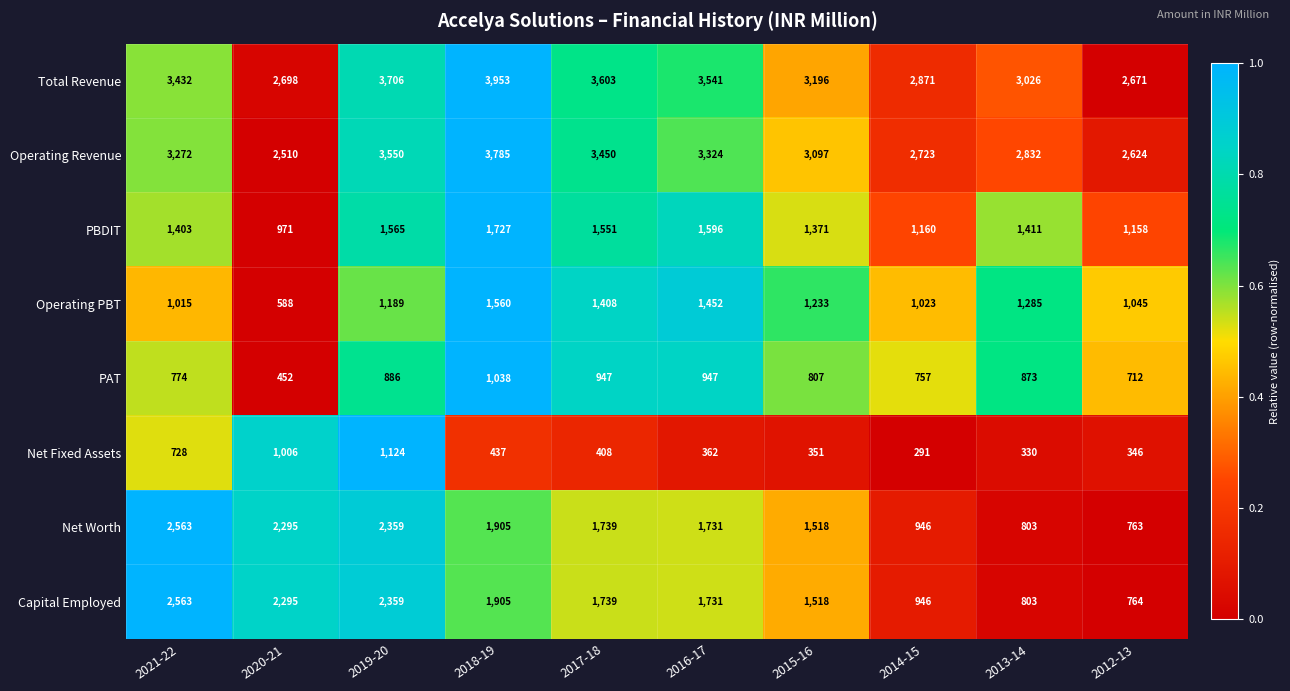

What is the maximum value shown in the chart?

3953